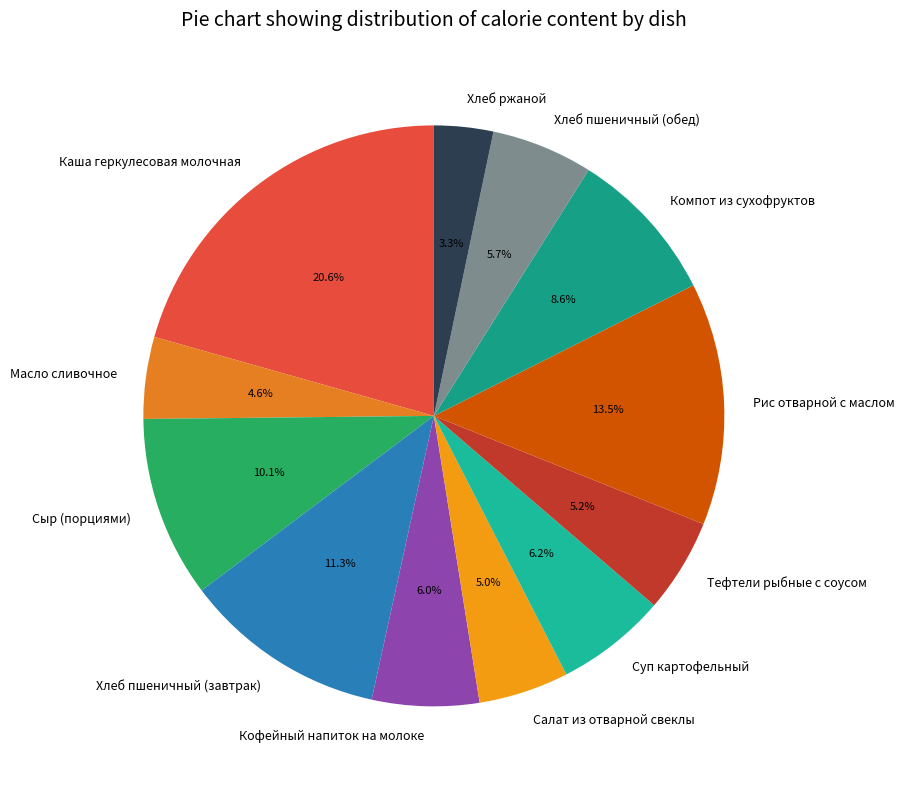

Between Сыр (порциями) and Рис отварной с маслом, which is larger?

Рис отварной с маслом